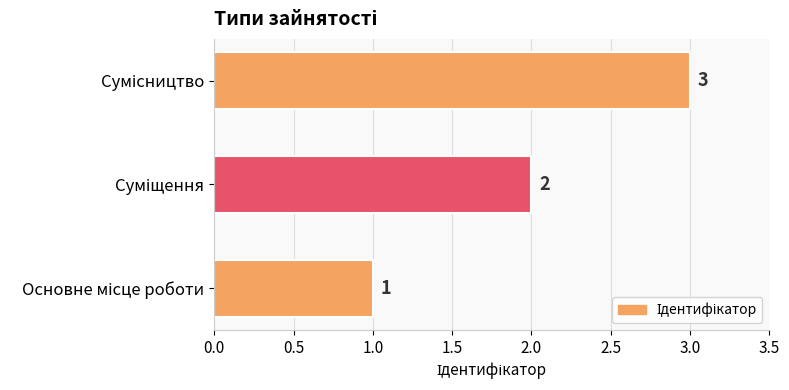

How many data points are less than 2?

1